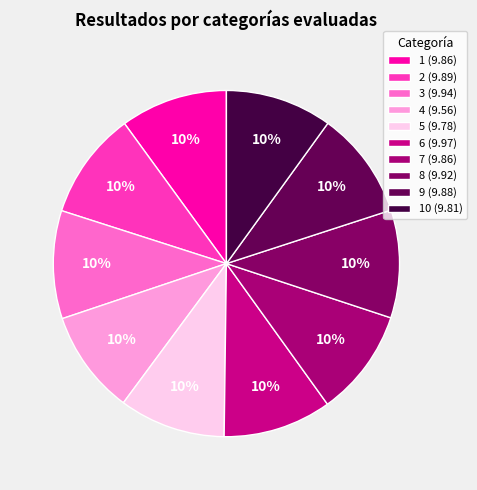

How many segments does this pie chart have?

10